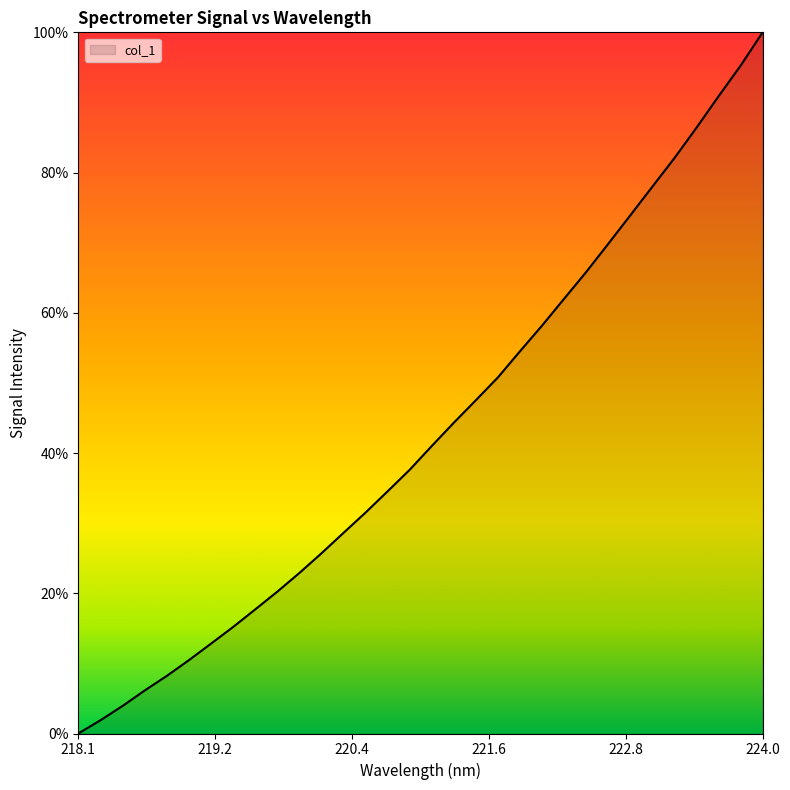

True or false: there are more than 2 points higher than both neighbors.

False